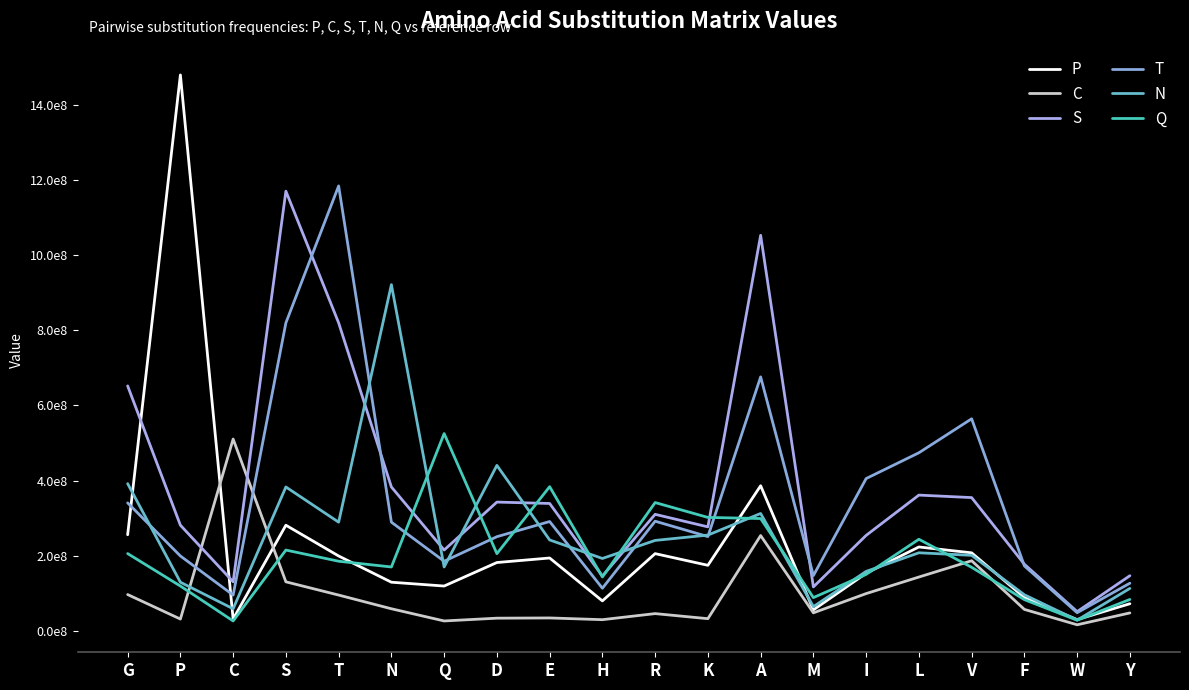

Does the chart display data point markers on the line(s)?

No